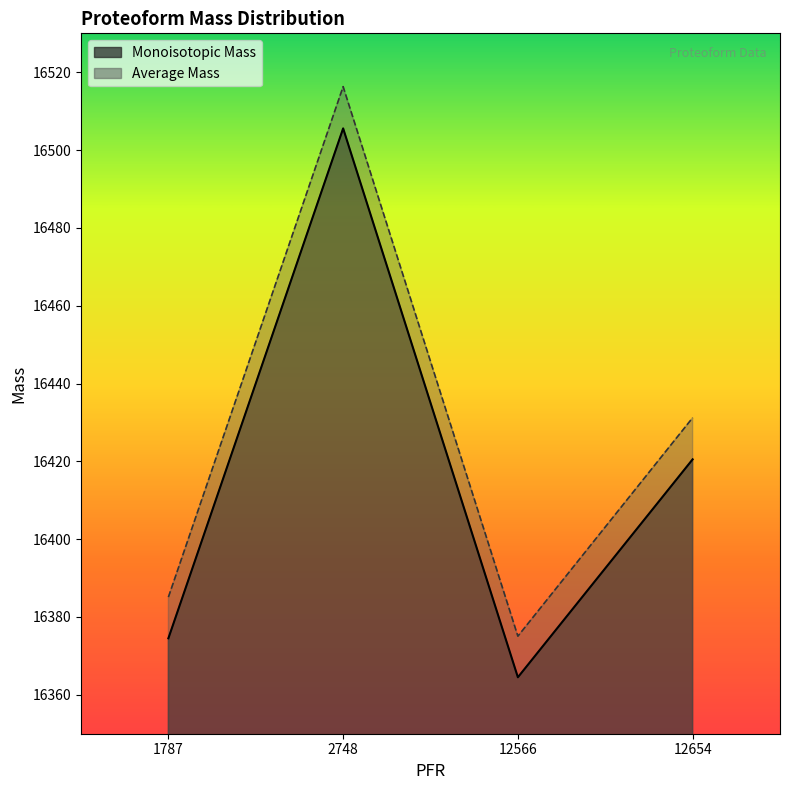

True or false: Monoisotopic Mass and Average Mass cross at least once.

False